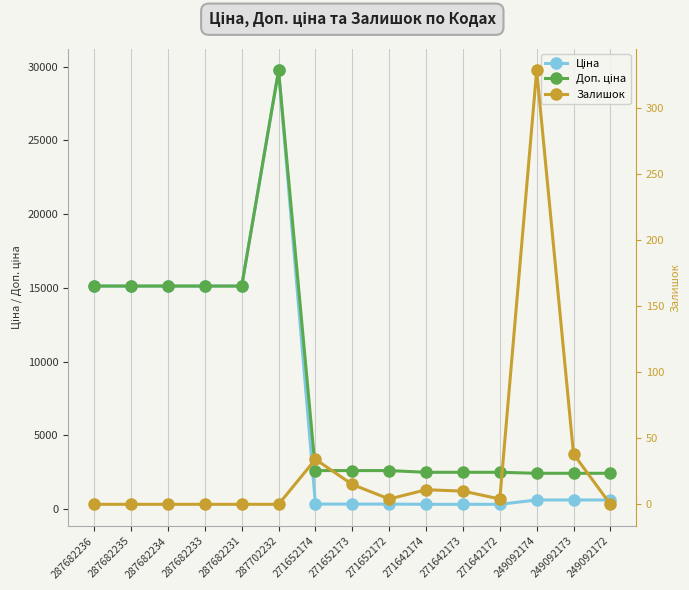

Where does the Залишок series first go above 4?

271652174